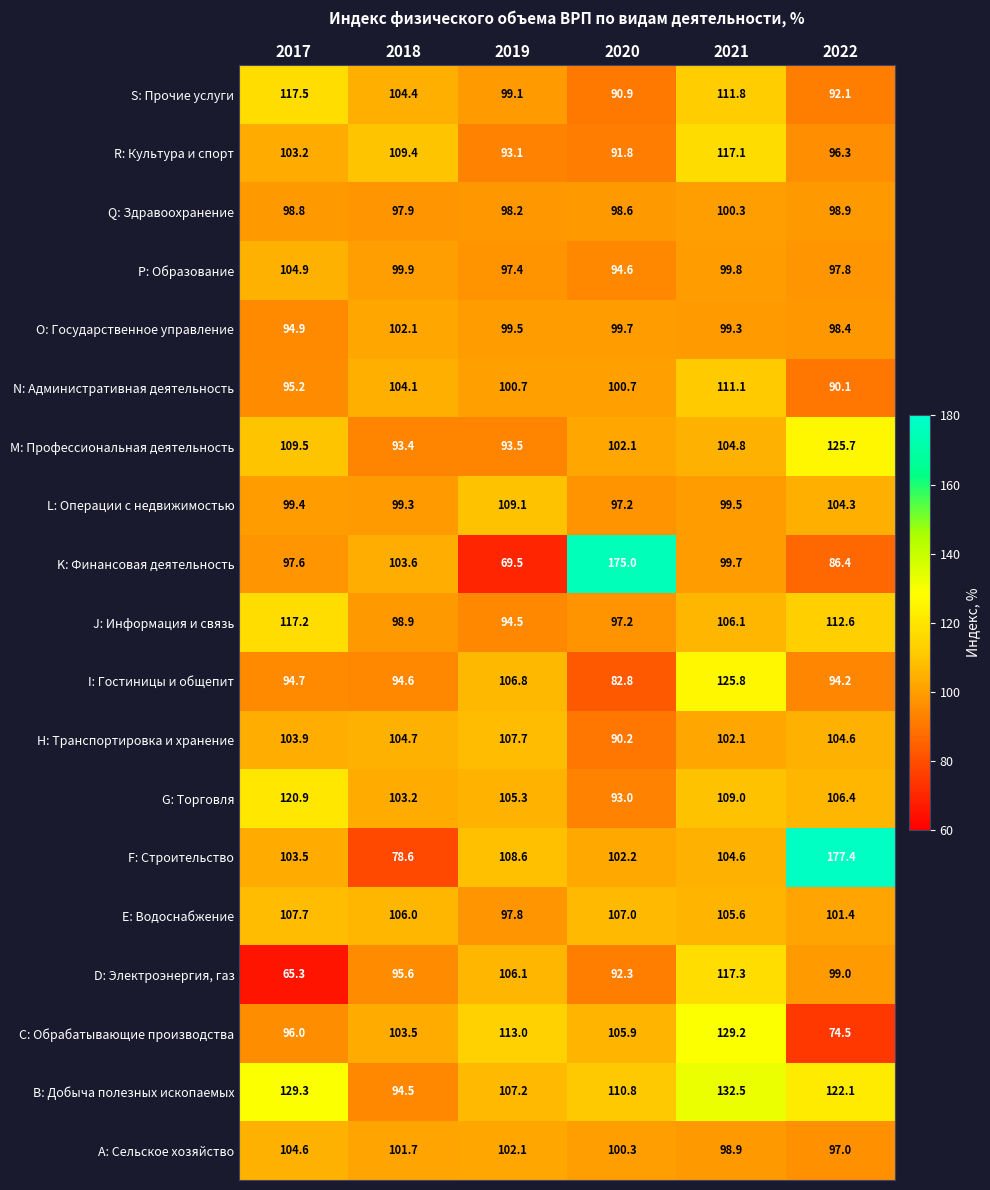

Which series changed the most between 2017 and 2018?

B: Добыча полезных ископаемых